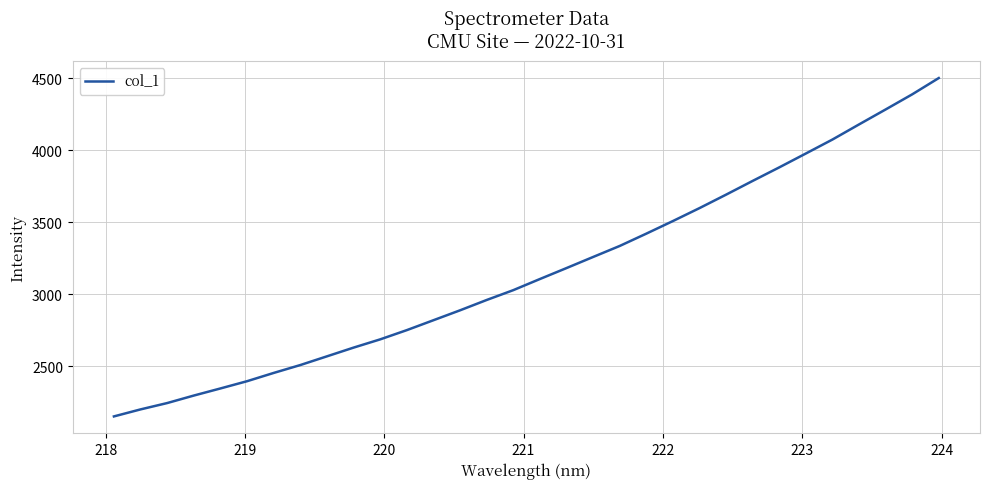

What is the difference between the maximum and minimum values?

2348.0